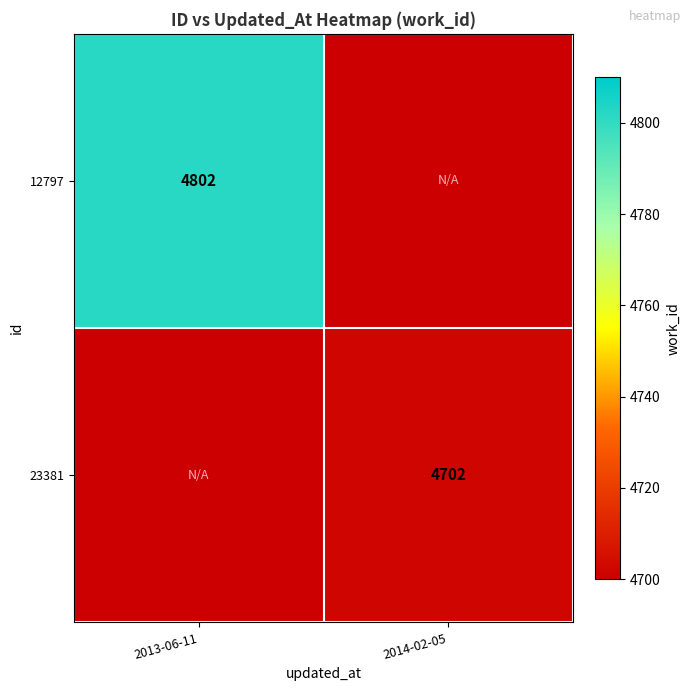

Is it true that 23381 equals 992 at 2014-02-05?

False